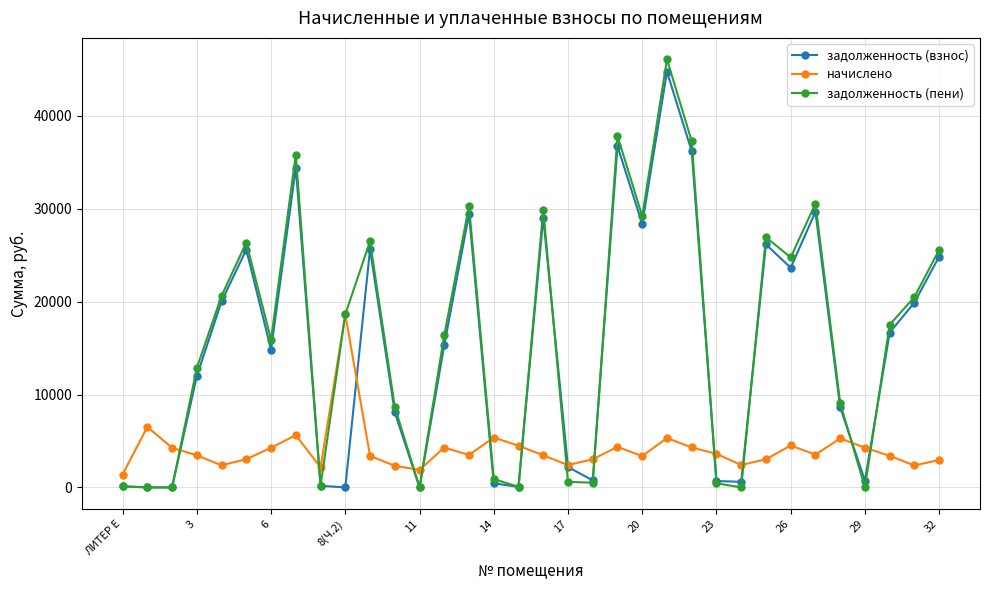

True or false: задолженность (пени) has more than 0 points higher than both neighbors.

True